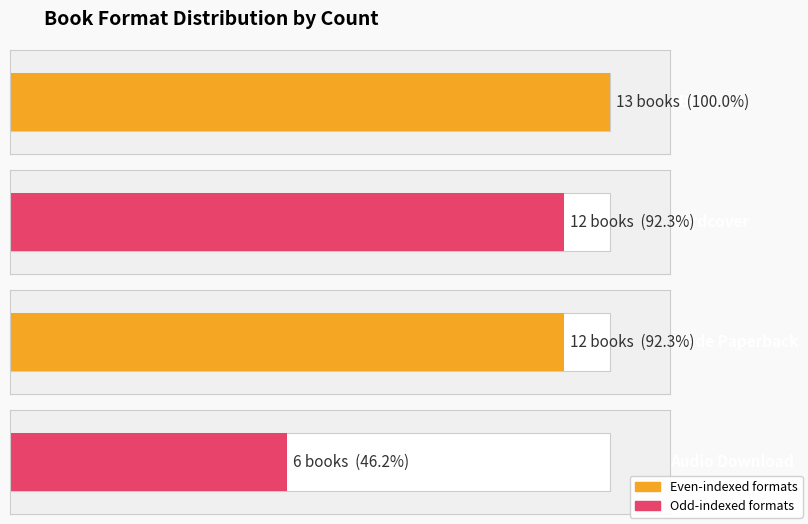

Does the chart contain any negative values?

No